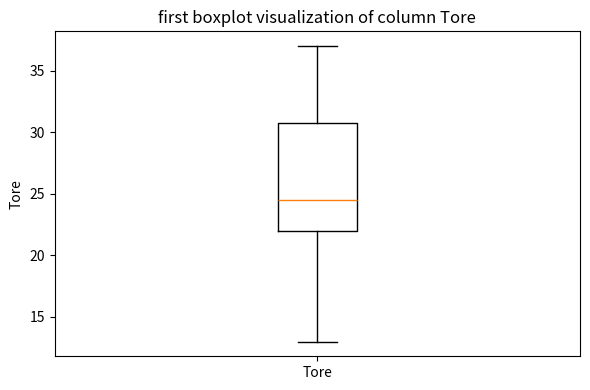

Read this box plot against the y-axis: the position of the median line, the range covered by the box, and the ends of both whiskers. The values are not printed on the chart, so give them approximately, as read against the axis.

median 24.5, box 22.0 to 31.0, whiskers 13.0 to 37.0